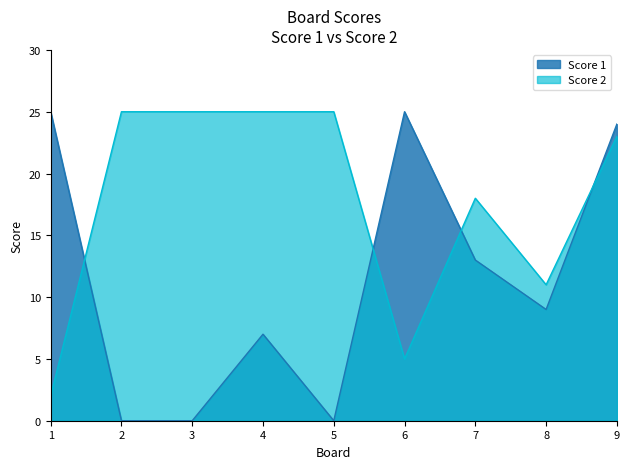

Which category has the lowest value in the Score 1 series?

2